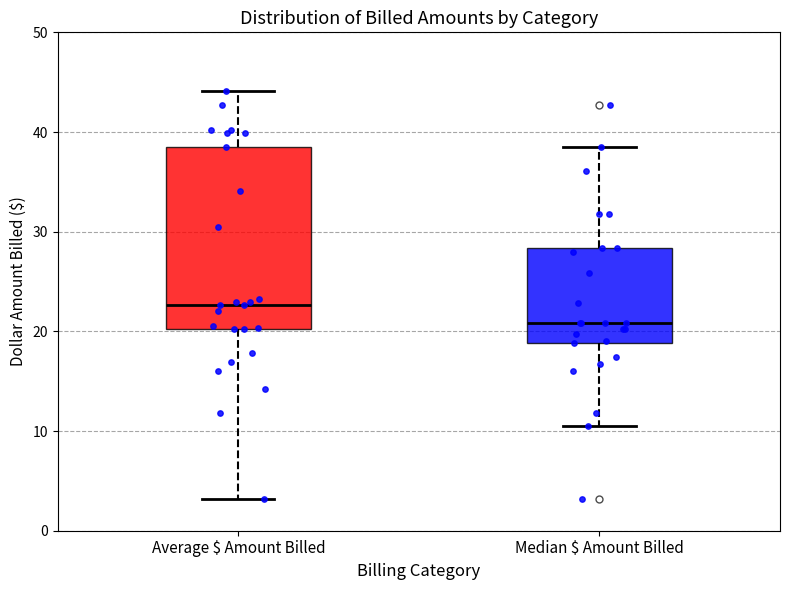

Which box's median line is the highest?

Average $ Amount Billed